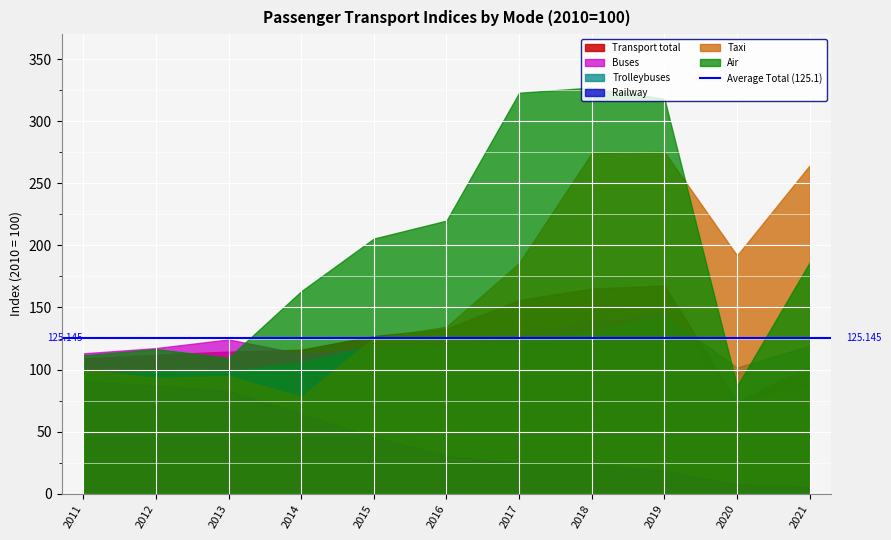

Where is the first local maximum for Transport total?

2019